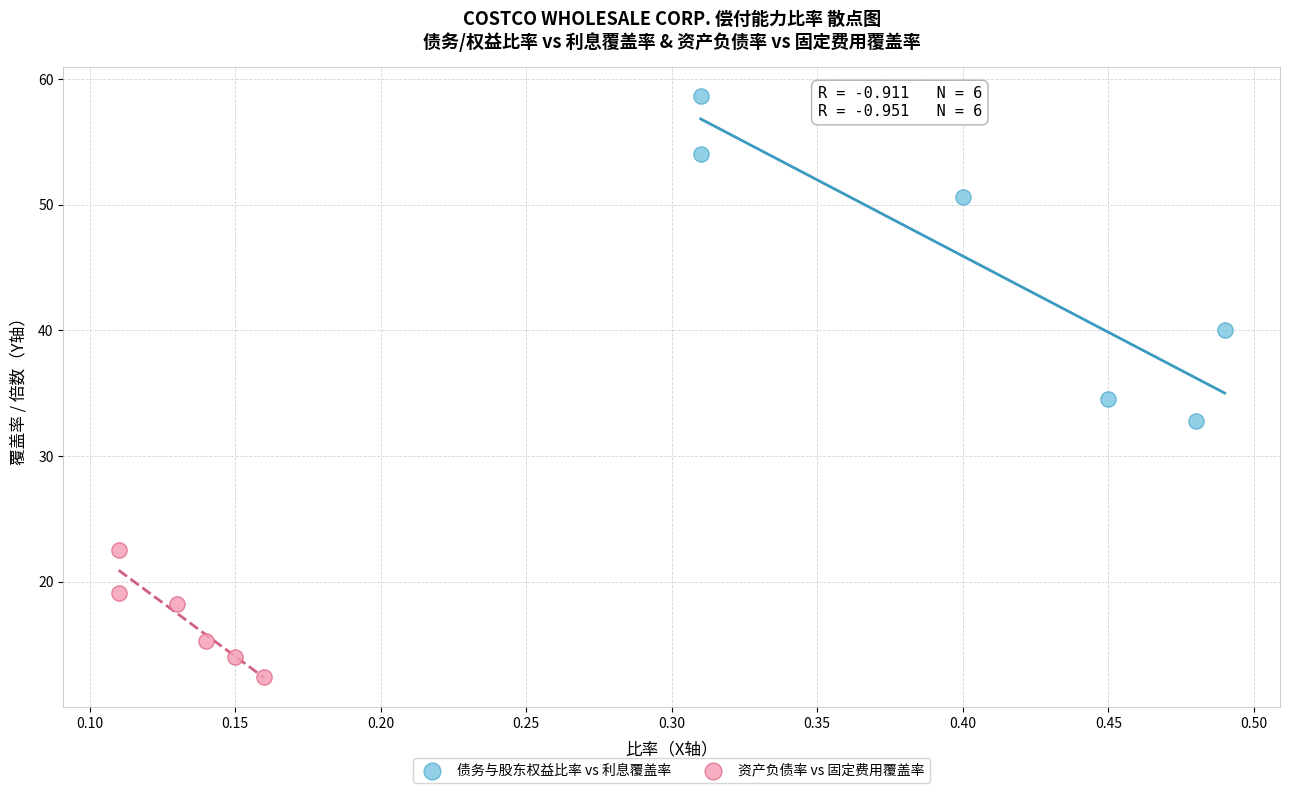

Which series has the widest spread of Y values?

债务与股东权益比率 vs 利息覆盖率